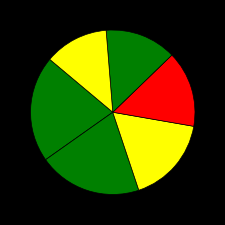

How many slices are in this pie chart?

6